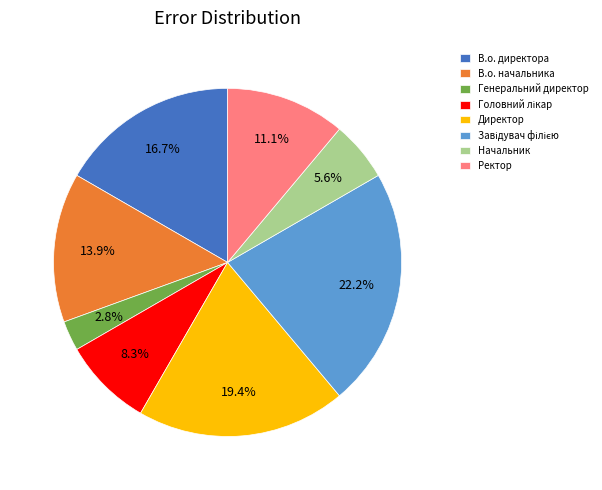

Which has a higher value, Генеральний директор or Директор?

Директор